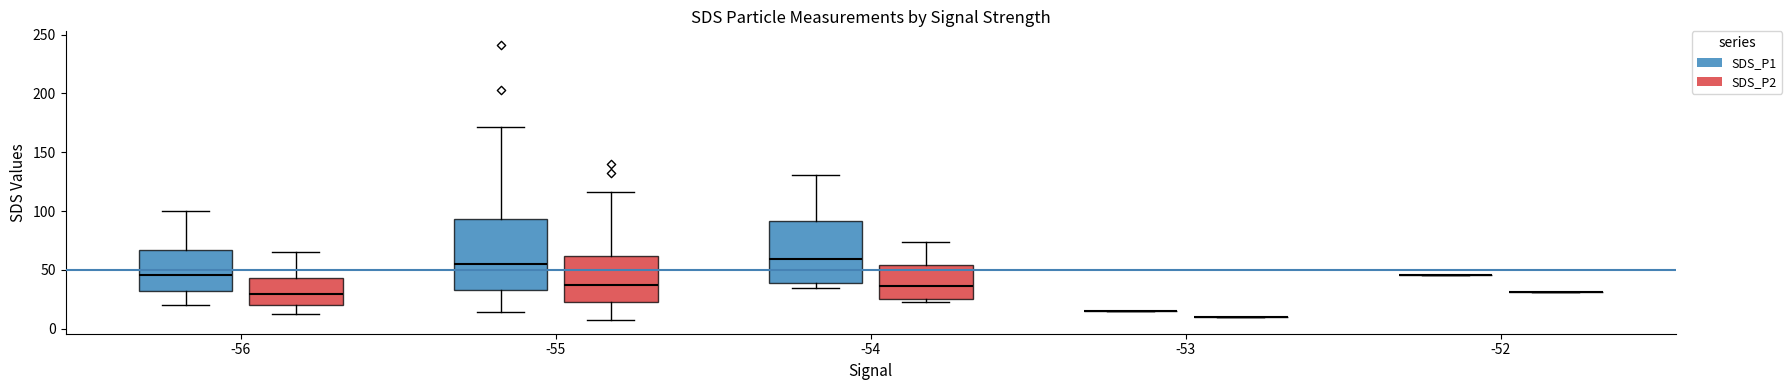

Reading left to right, transcribe this box plot: for each box, give where its median line is, the range the box spans, and where its two whiskers end, as read against the y-axis. The values are not printed on the chart, so give them approximately, as read against the axis.

-56 (SDS_P1): median 45, box 30 to 65, whiskers 20 to 100
-56 (SDS_P2): median 30, box 20 to 45, whiskers 10 to 65
-55 (SDS_P1): median 55, box 35 to 95, whiskers 15 to 170
-55 (SDS_P2): median 35, box 25 to 60, whiskers 5 to 115
-54 (SDS_P1): median 60, box 40 to 90, whiskers 35 to 130
-54 (SDS_P2): median 35, box 25 to 55, whiskers 25 (just below the box's lower edge) to 75
-53 (SDS_P1): box collapsed to a line at 15, whiskers 15 to 15
-53 (SDS_P2): box collapsed to a line at 10, whiskers 10 to 10
-52 (SDS_P1): box collapsed to a line at 45, whiskers 45 to 45
-52 (SDS_P2): box collapsed to a line at 30, whiskers 30 to 30